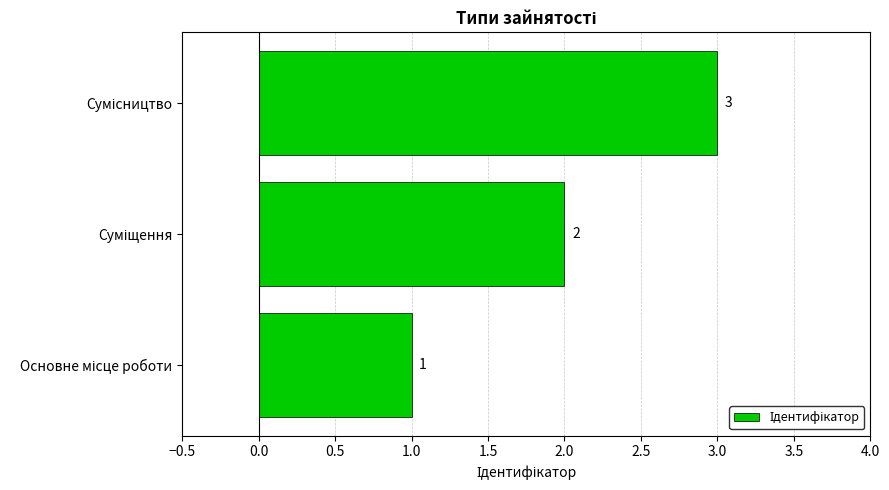

What is the maximum value shown in the chart?

3